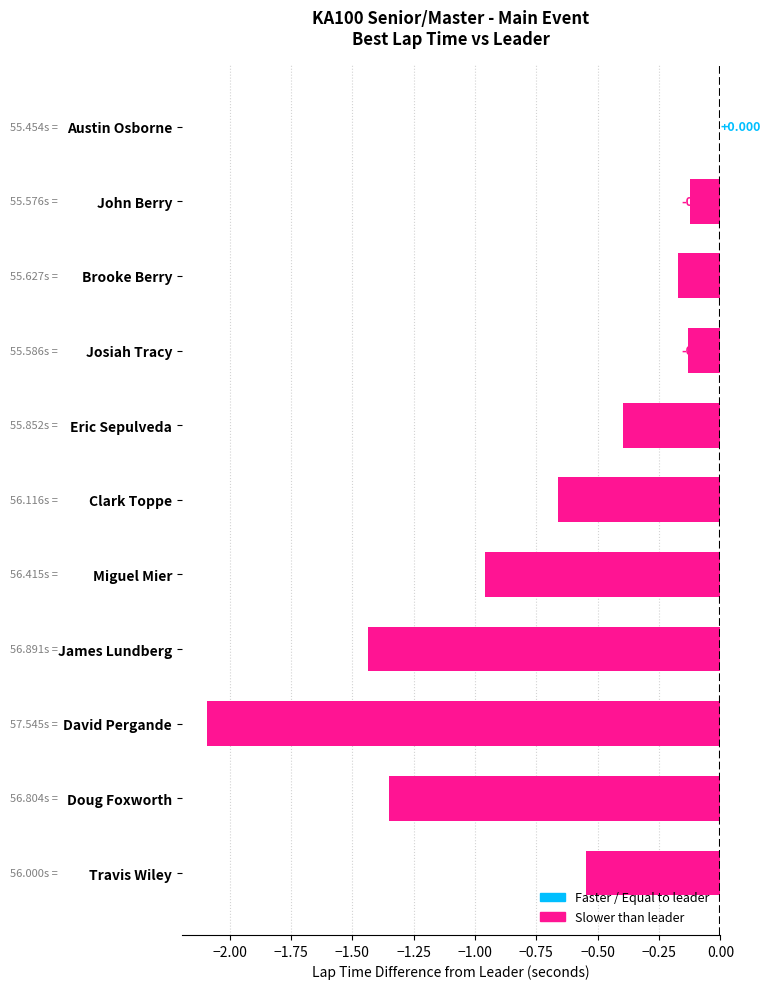

At which label is the value closest to -1?

Miguel Mier